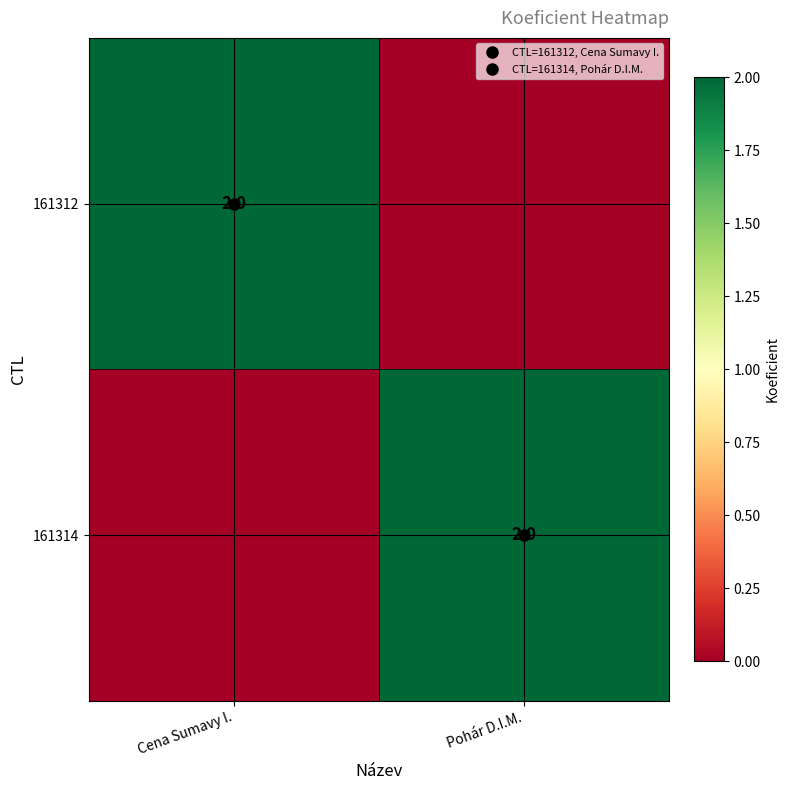

Which series has the largest total across all categories?

161312